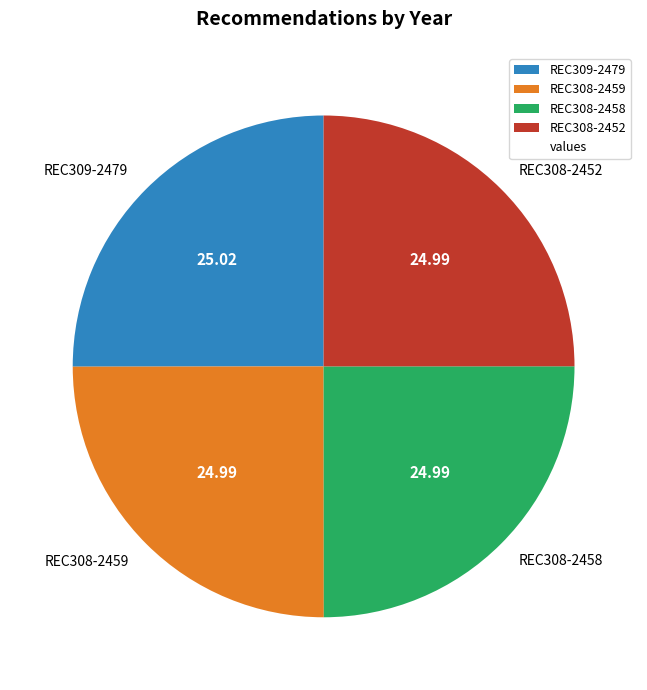

Count the number of slices in the pie.

4